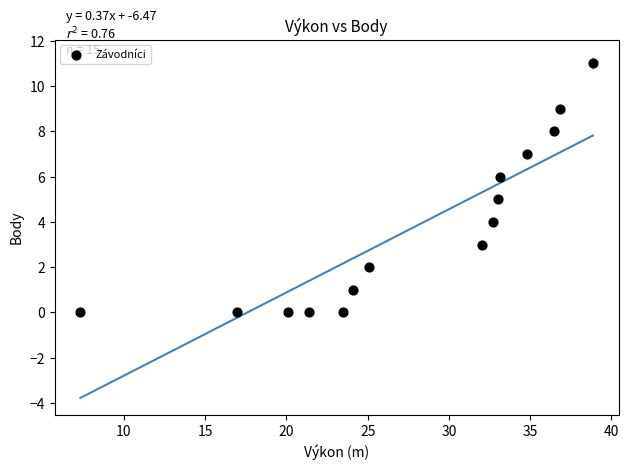

What is the range of Y values (max minus min)?

11